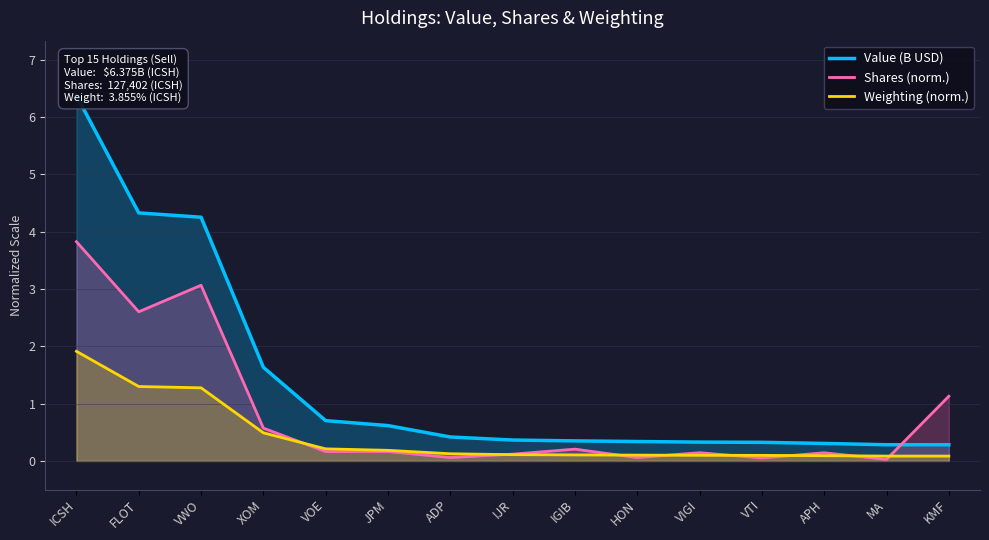

Between JPM and APH, which series saw the biggest shift?

Value (B USD)